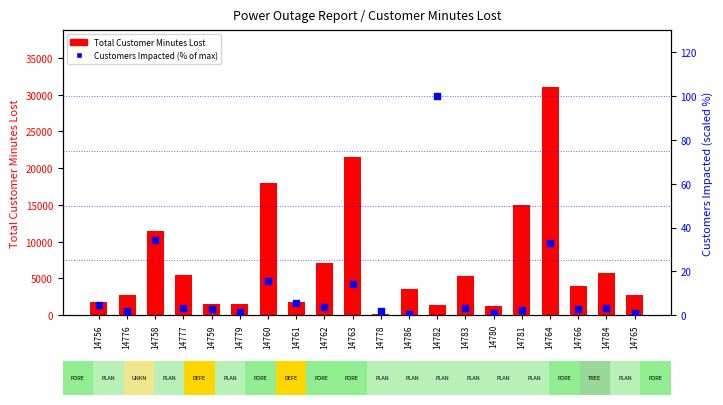

At which category is the sum across all series the highest?

14764